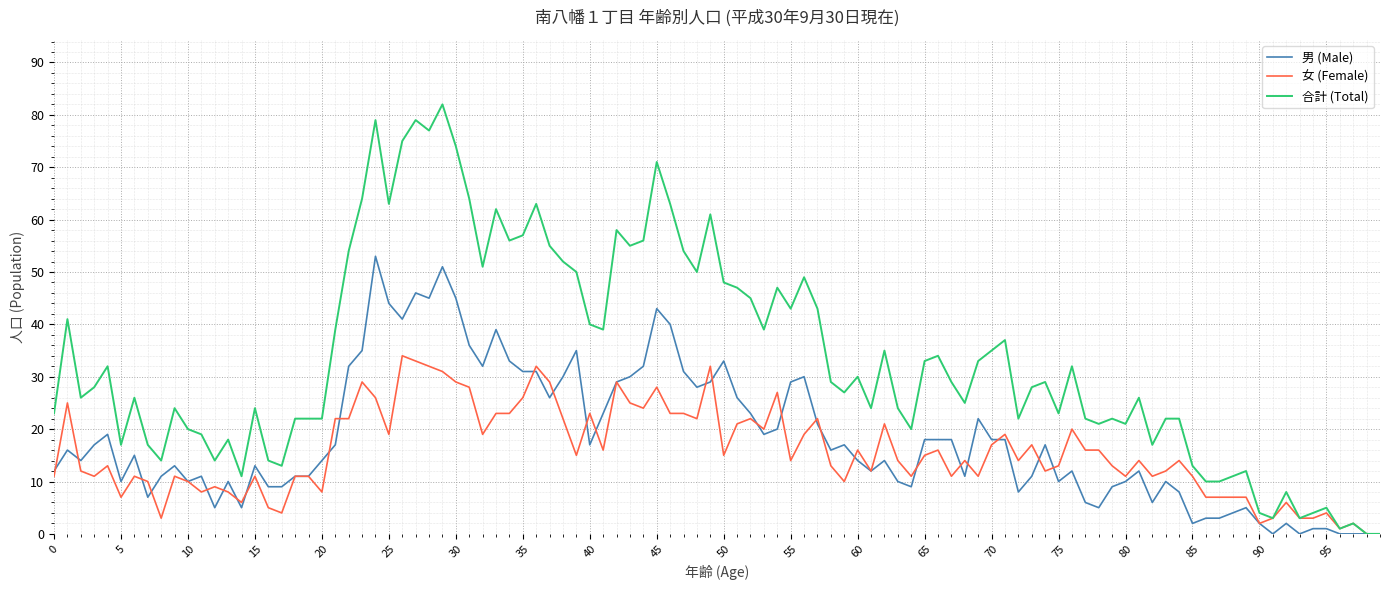

What is the highest value of the 女 (Female) series?

34